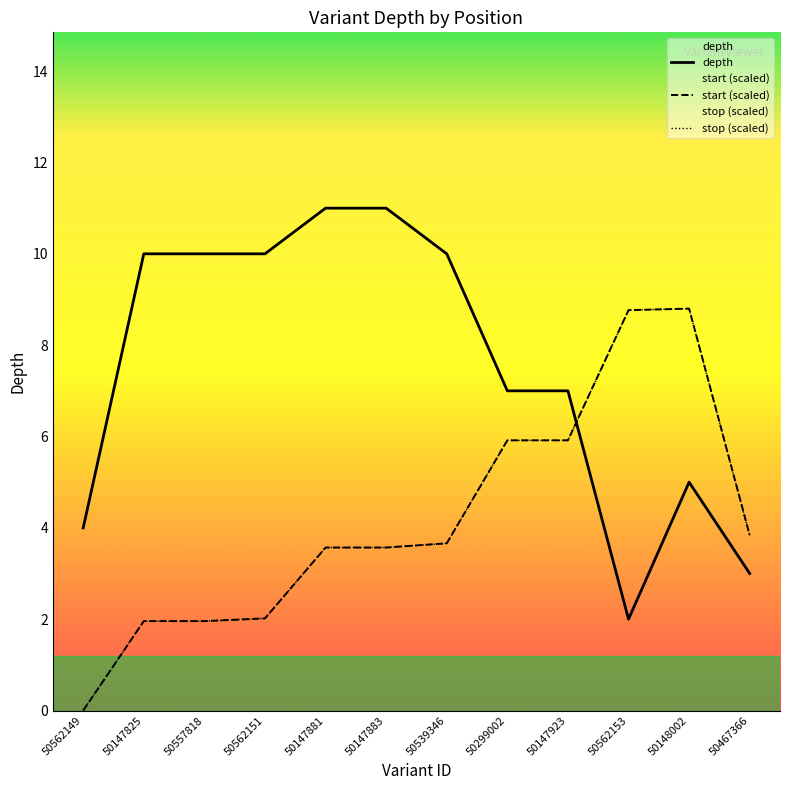

Reading left to right, transcribe all the data shown in this chart.

depth: 50562149=4.0	50147825=10.0	50557818=10.0	50562151=10.0	50147881=11.0	50147883=11.0	50539346=10.0	50299002=7.0	50147923=7.0	50562153=2.0	50148002=5.0	50467366=3.0
start: 50562149=0.0	50147825=2.0	50557818=2.0	50562151=2.0	50147881=3.6	50147883=3.6	50539346=3.7	50299002=5.9	50147923=5.9	50562153=8.8	50148002=8.8	50467366=3.8
stop: 50562149=0.0	50147825=2.0	50557818=2.0	50562151=2.0	50147881=3.6	50147883=3.6	50539346=3.7	50299002=5.9	50147923=5.9	50562153=8.8	50148002=8.8	50467366=3.8